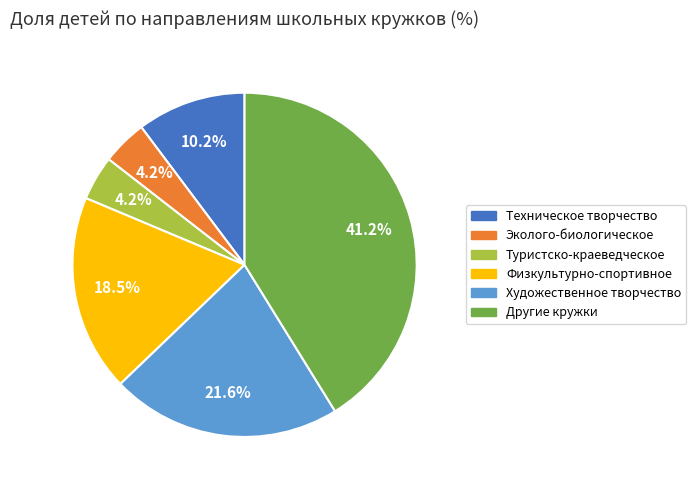

To the nearest percent, what percentage of the pie is Туристско-краеведческое?

4%